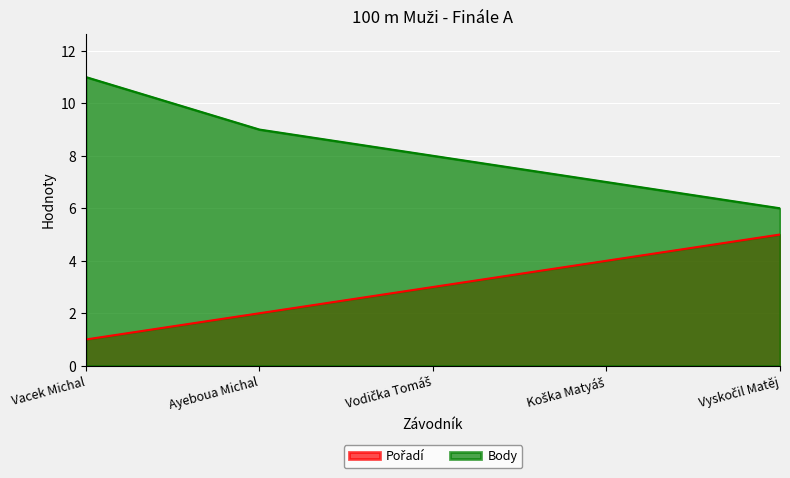

Rank the series by their average value, from lowest to highest.

Pořadí, Body